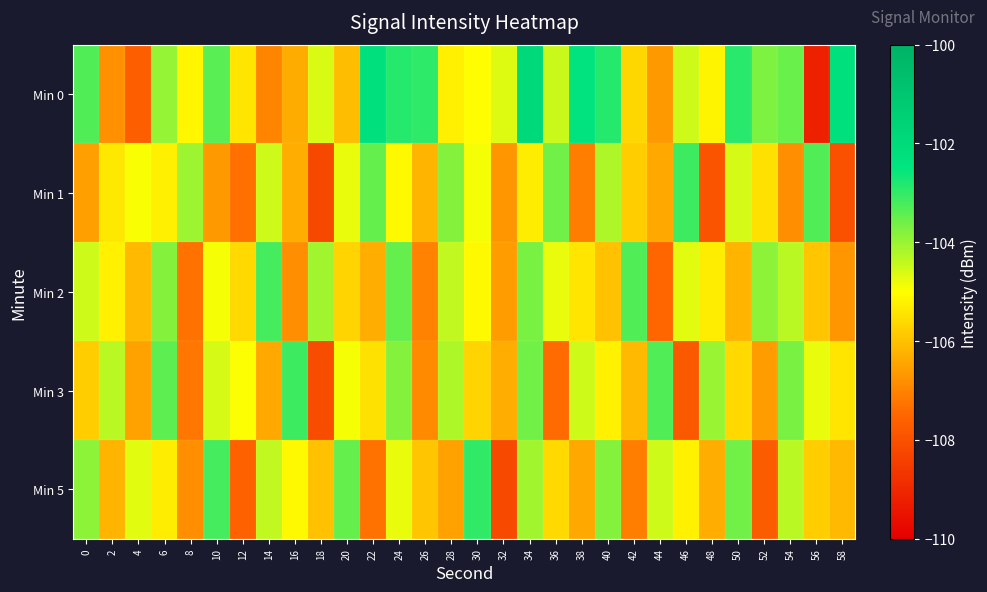

What is the difference between the highest and lowest values at 4?

3.0